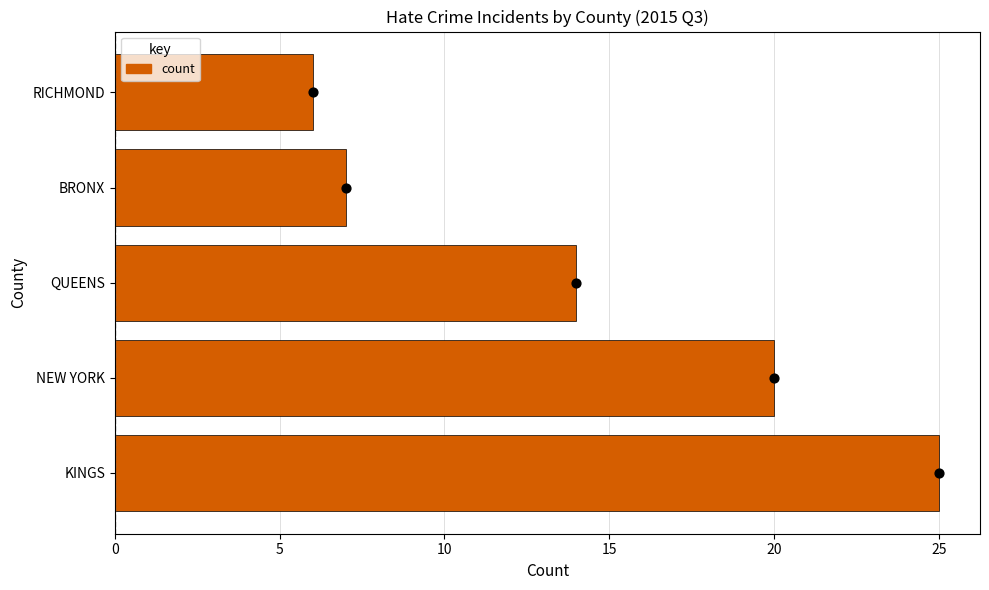

What is the sum of the count values at BRONX and RICHMOND?

13